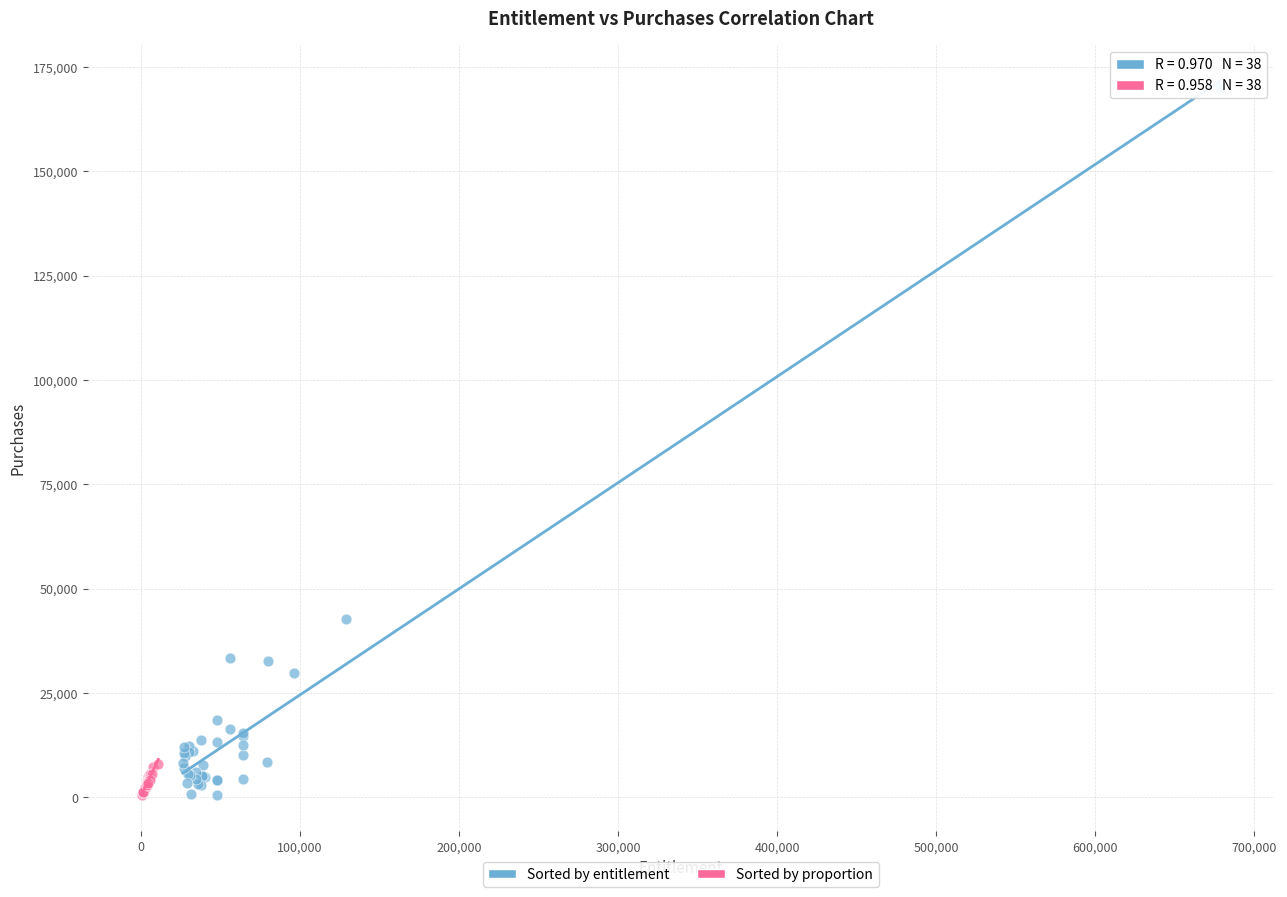

Which series has the largest Y range (max minus min)?

Sorted by entitlement